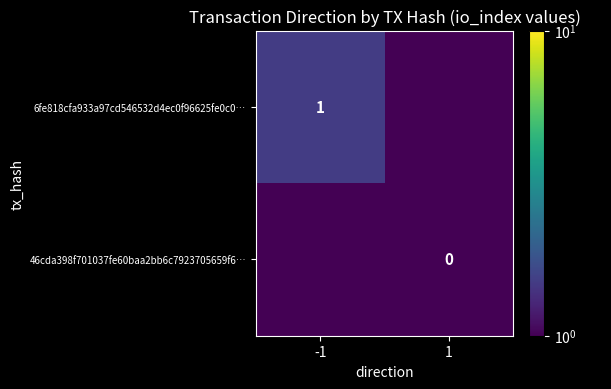

Is the value of 46cda398f701037fe60baa2bb6c7923705659f6… at 1 greater than the value of 6fe818cfa933a97cd546532d4ec0f96625fe0c0… at -1?

No